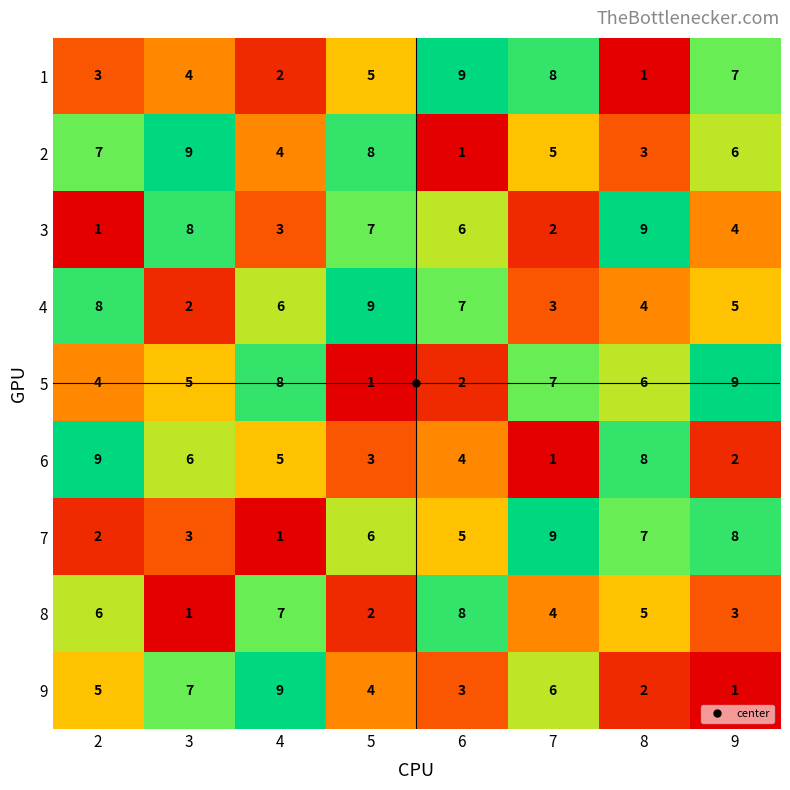

Count the 7 values in the range 3 to 8.

5